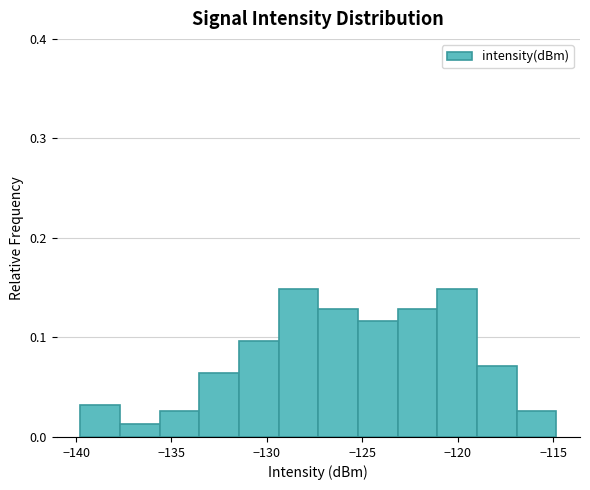

What is the height of the bar covering -121.0 to -119.0 on the x-axis? Neither the bar edges nor the heights are printed on the chart, so give them approximately, as read against the axes.

0.15